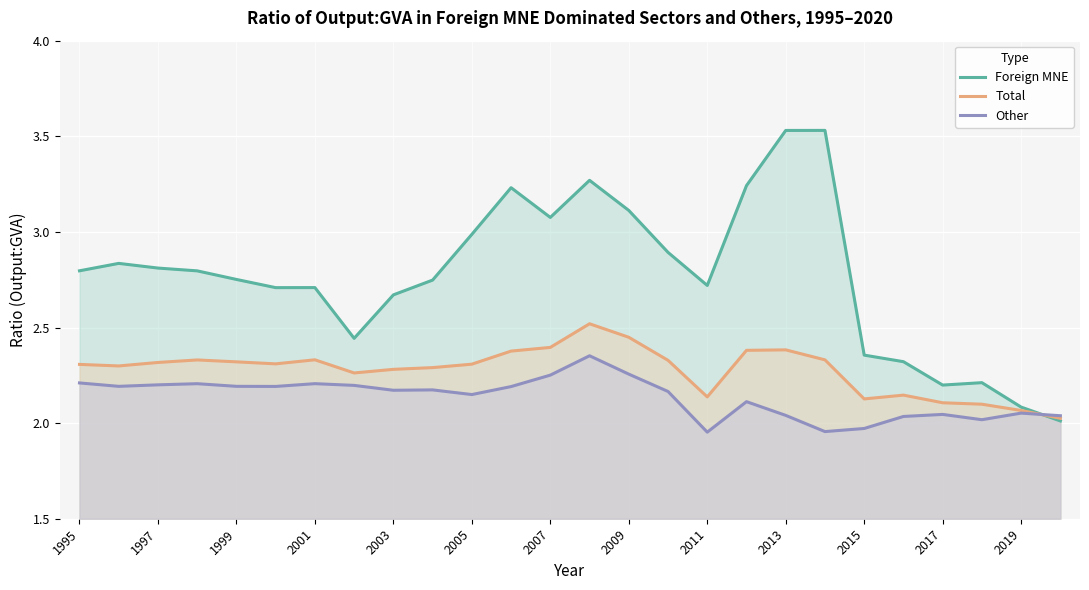

What is the spread (max minus min) of values at 1997?

0.6